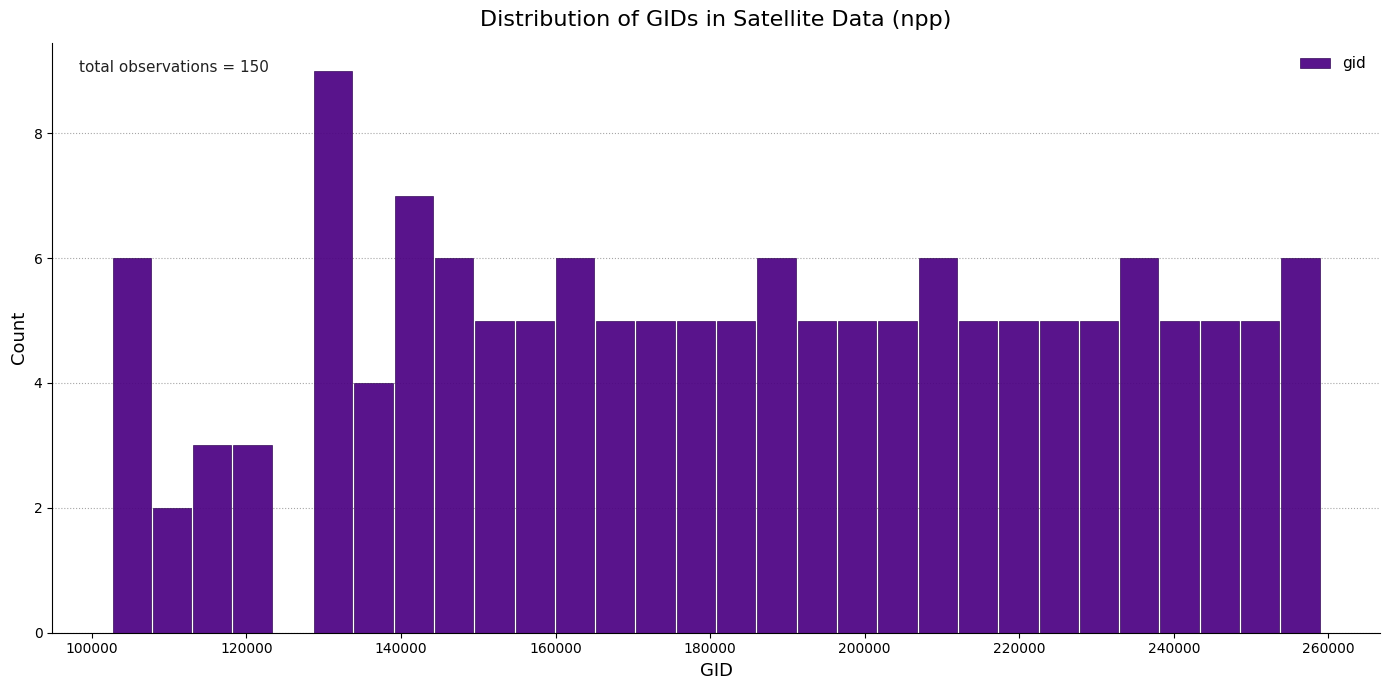

Read against the x-axis, roughly where is the centre of the tallest bar?

132000